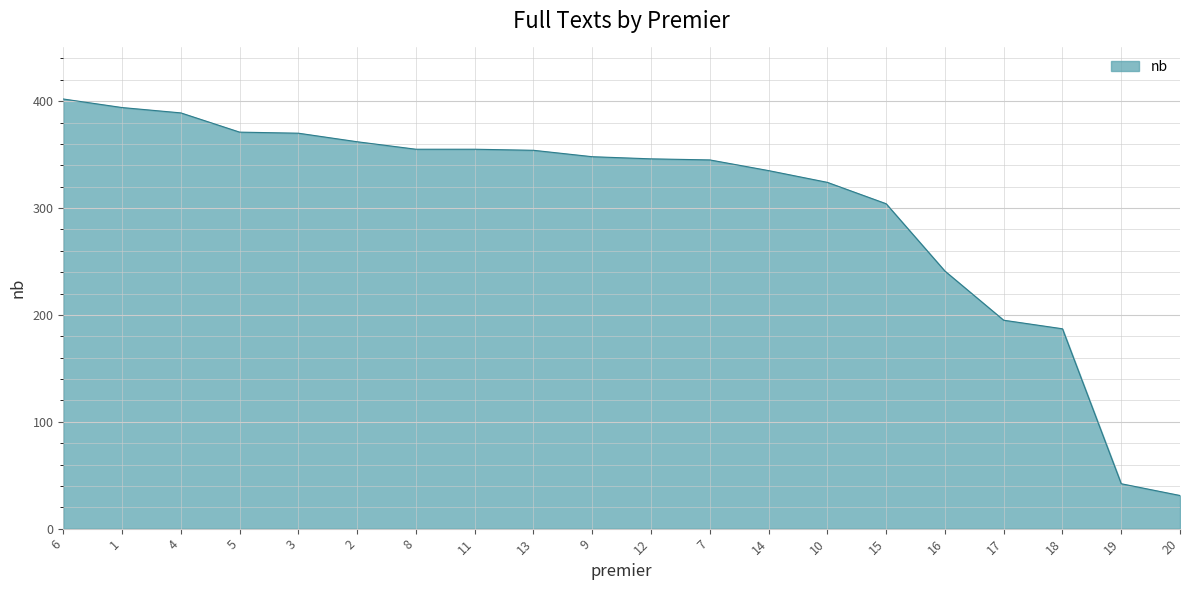

What is the difference between the maximum and second lowest values?

360